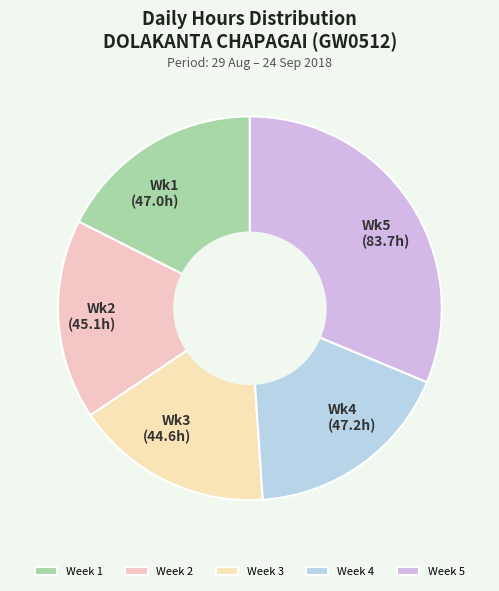

How many slices are in this pie chart?

5